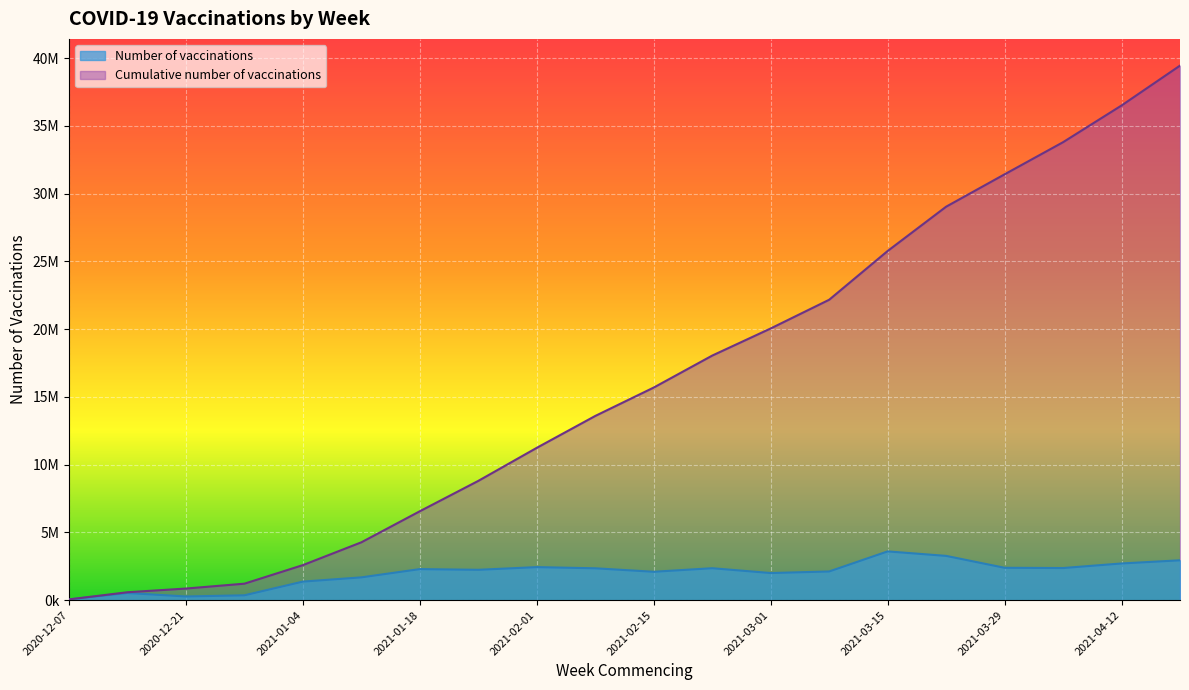

Which series has the widest spread of values?

Cumulative number of vaccinations